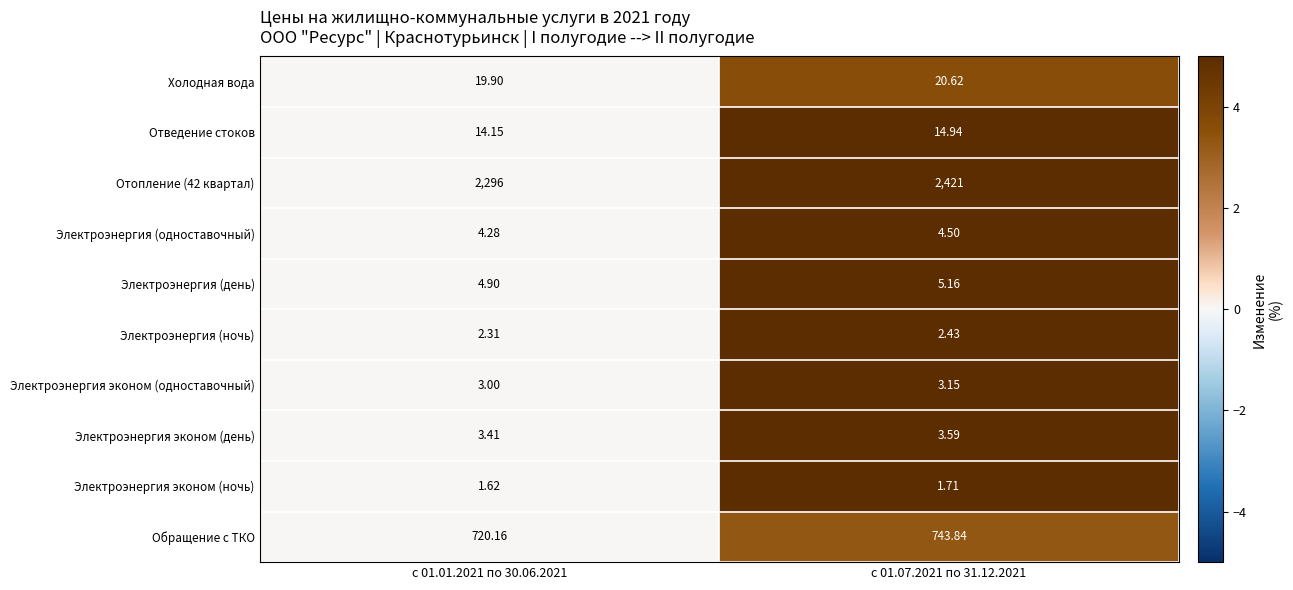

Is the value of Холодная вода at с 01.07.2021 по 31.12.2021 greater than the value of Электроэнергия эконом (ночь) at с 01.01.2021 по 30.06.2021?

Yes